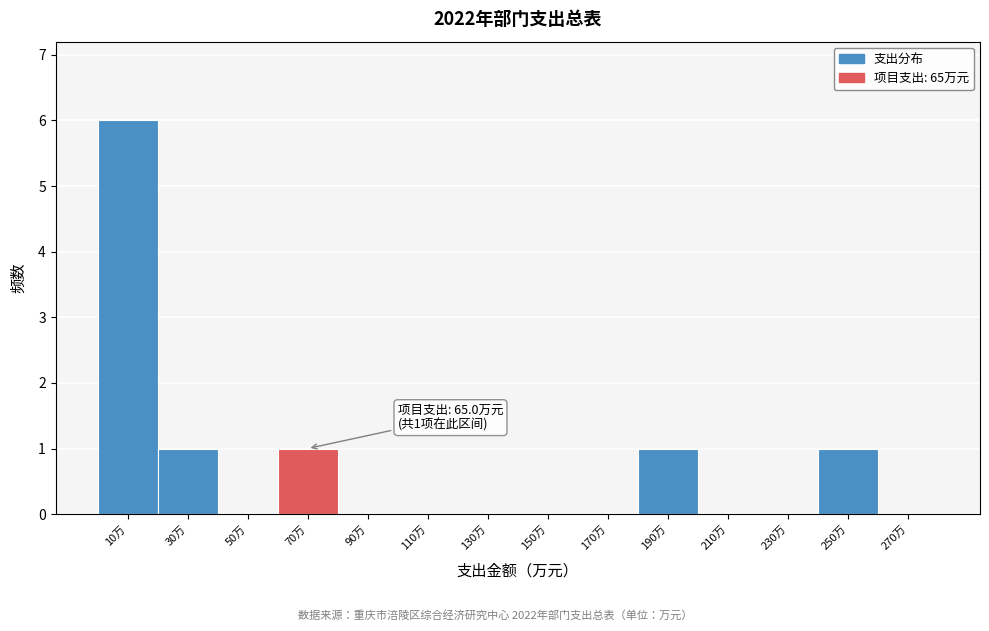

Which range on the x-axis has the tallest bar?

0 to 20